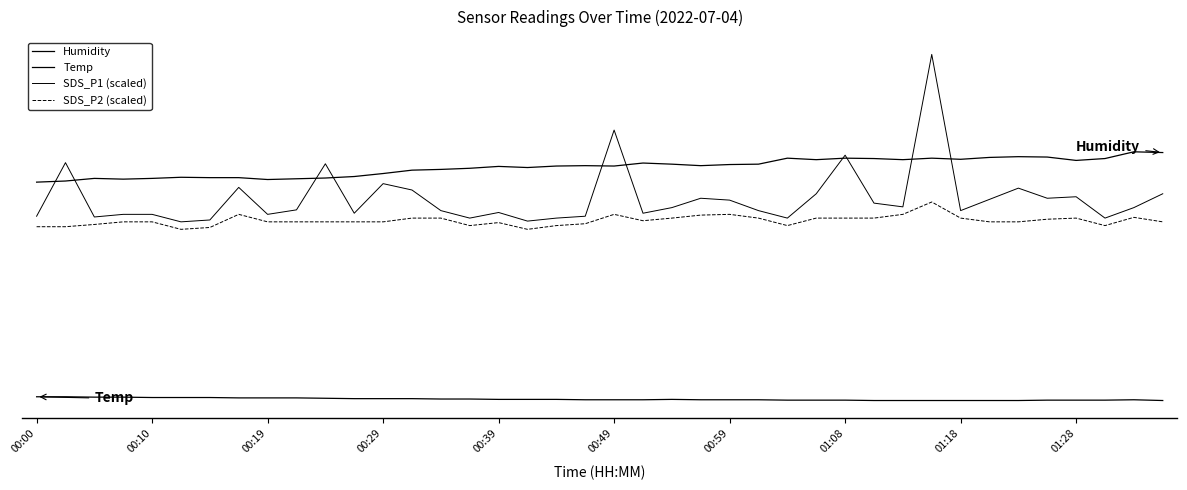

What is the minimum value shown in the chart?

17.3